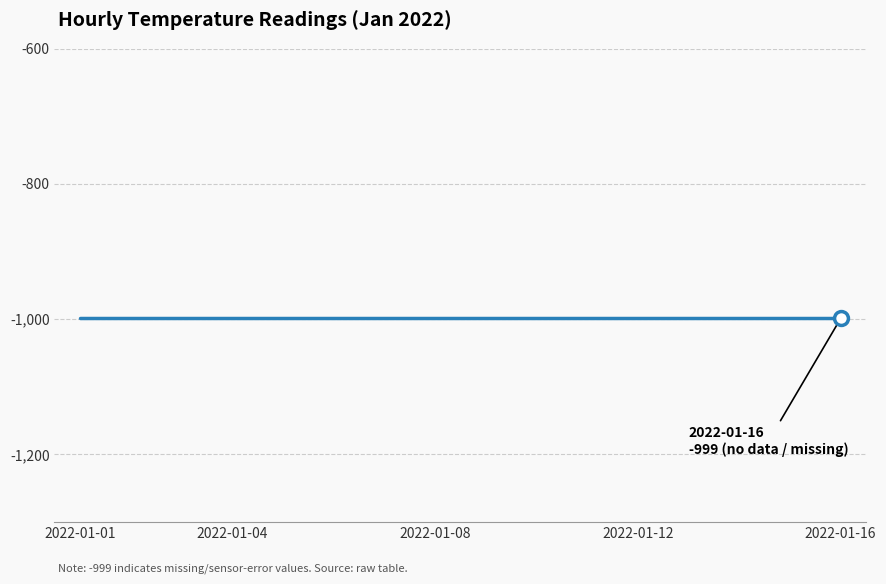

How many categories are shown in the chart?

16